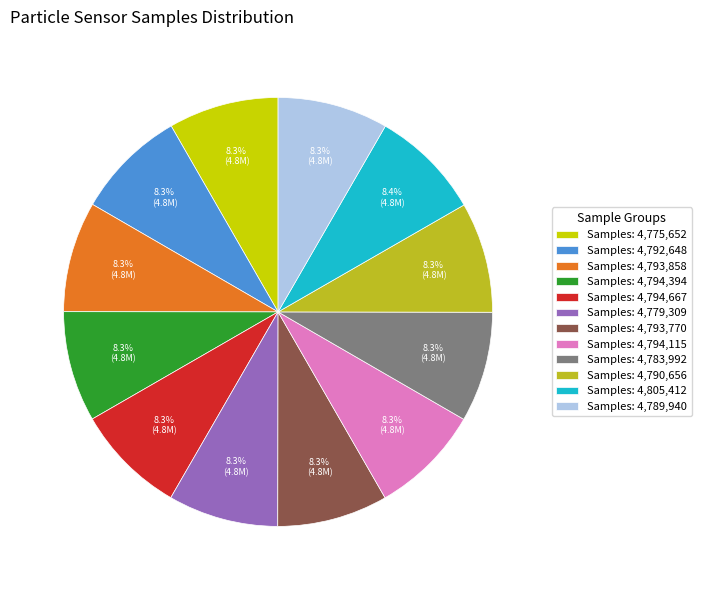

What percentage is NOT represented by Samples: 4,793,770?

91.7%